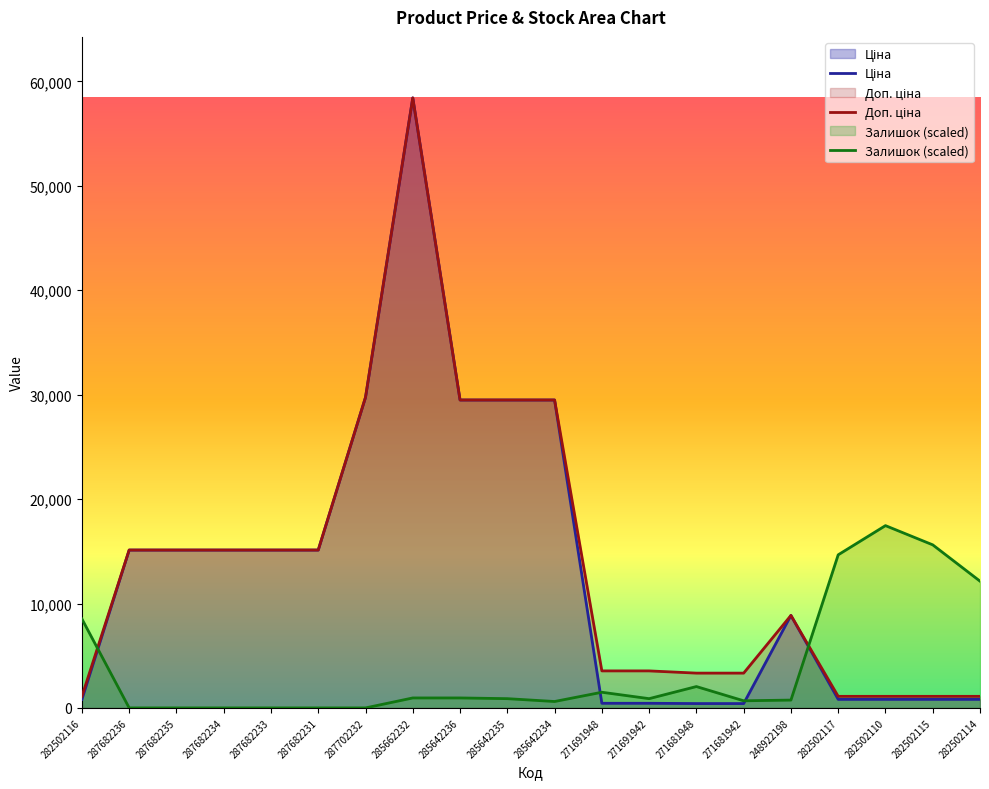

At which label does Залишок first exceed 886?

282502116